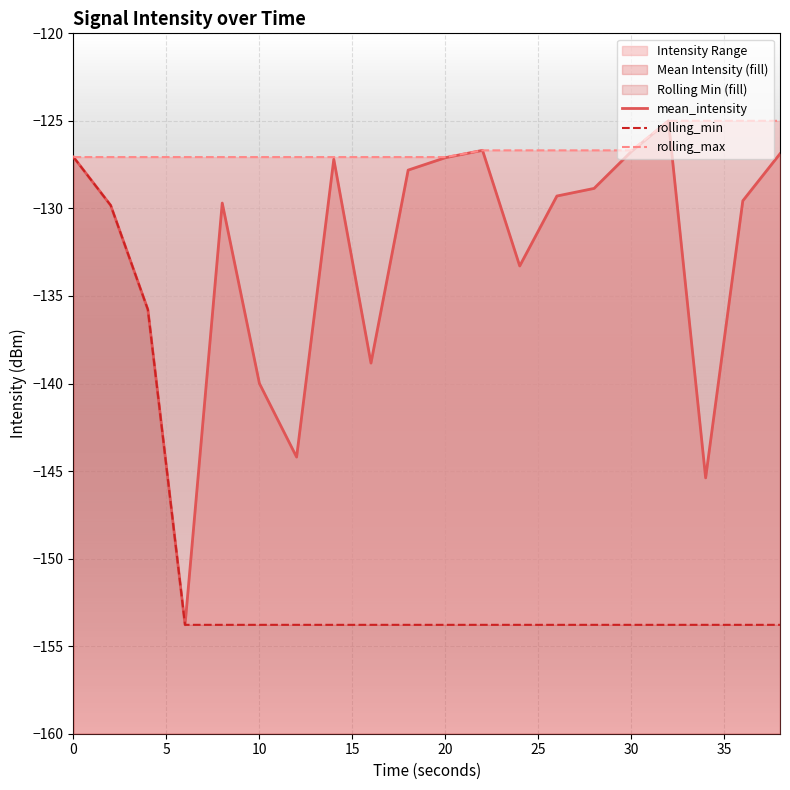

The value of rolling_min at 14 is -98.9. True or false?

False